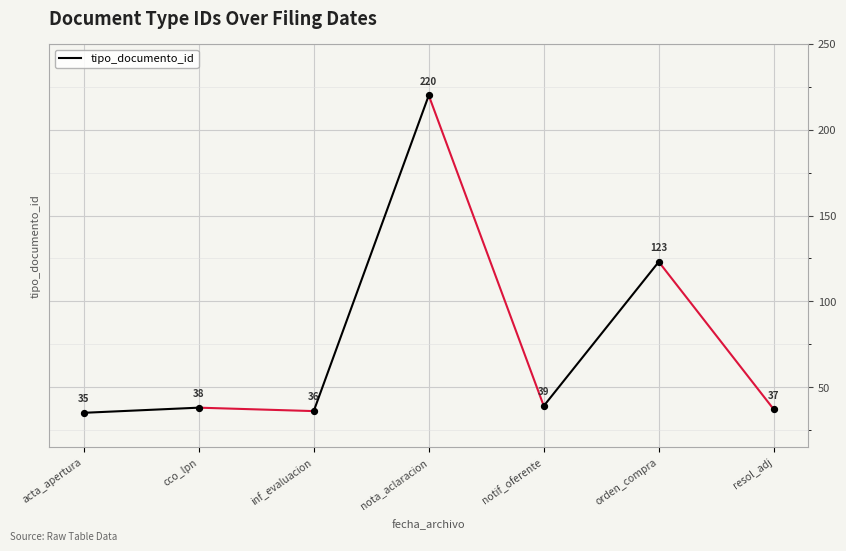

What is the range of Y values (max minus min)?

185